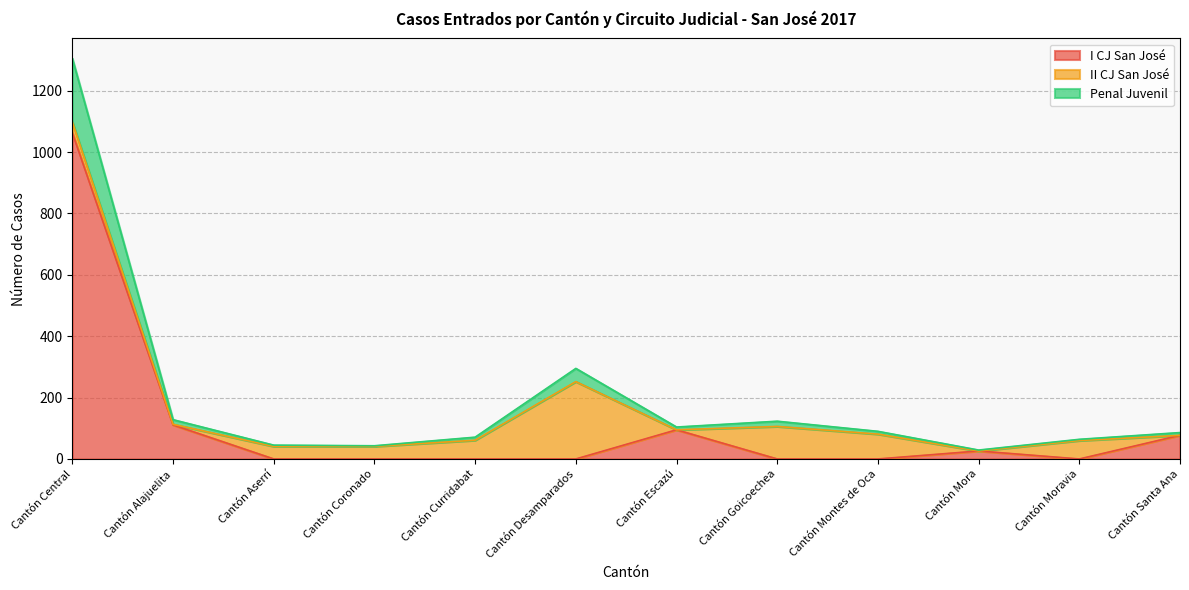

Is it true that I CJ San José equals 508 at Cantón Goicoechea?

False